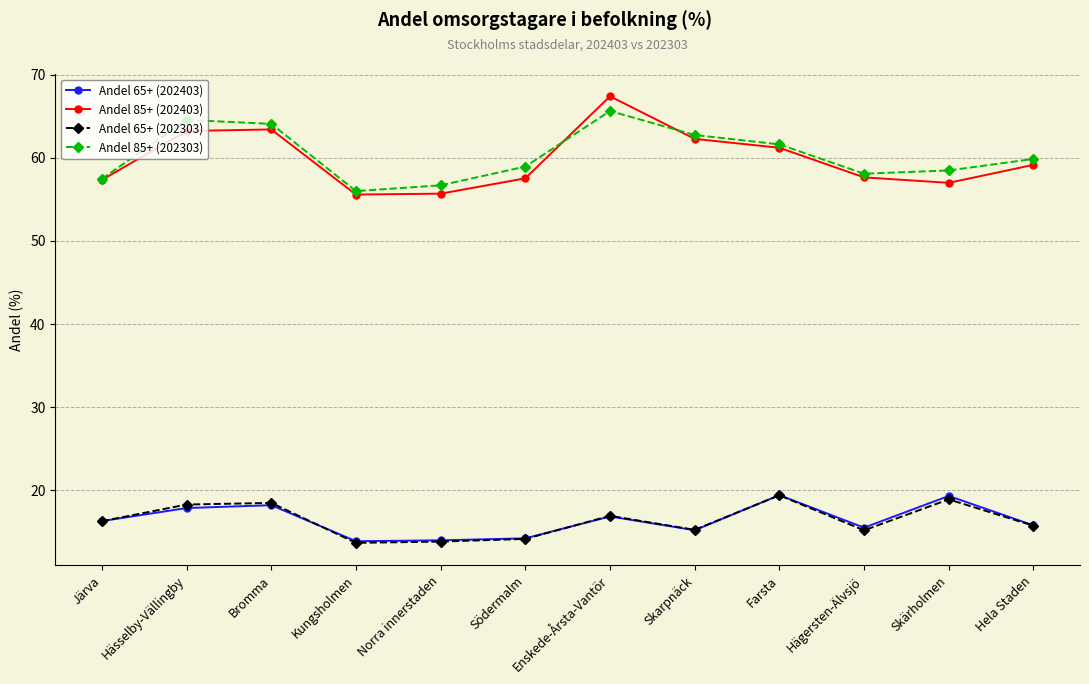

What is the sum of all Andel 85+ (202403) values?

717.6